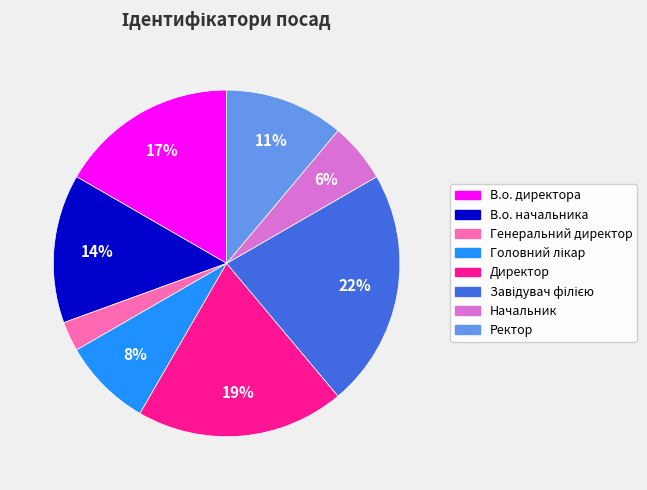

Is there a majority slice in this chart?

No